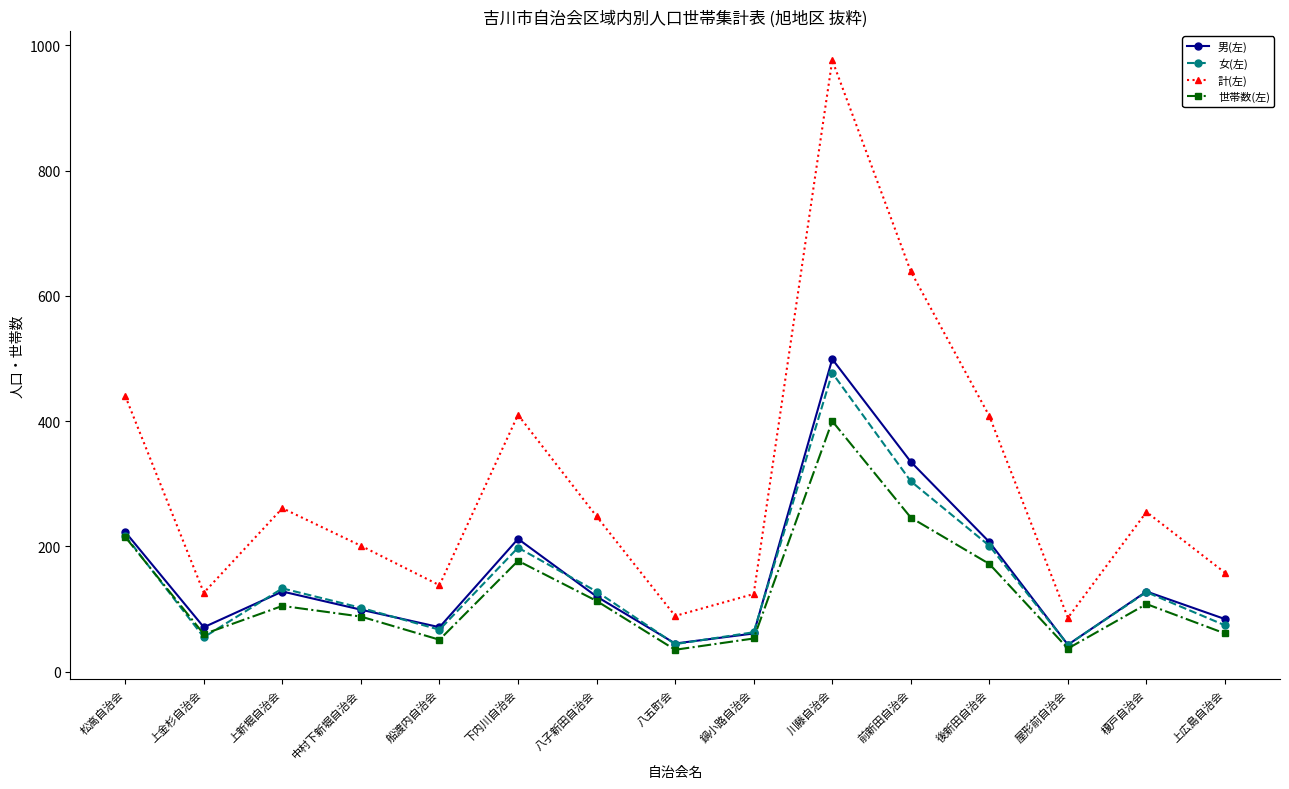

Which series has the largest range (max minus min)?

計(左)